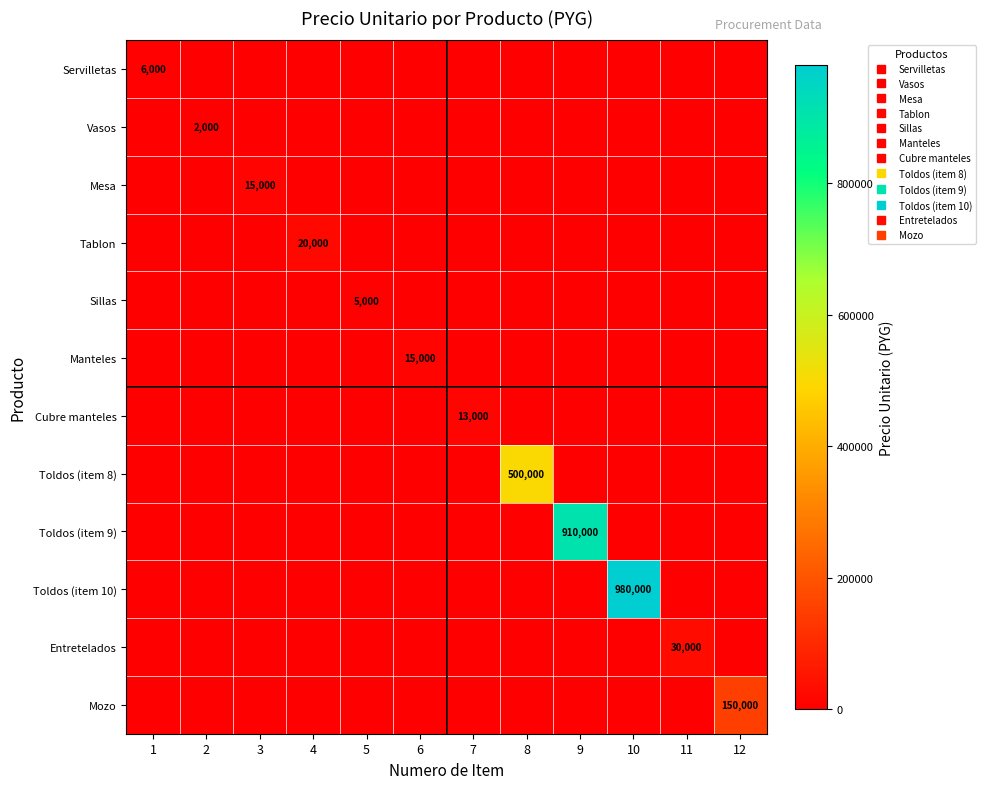

Is it true that Manteles equals 0 at 11?

True